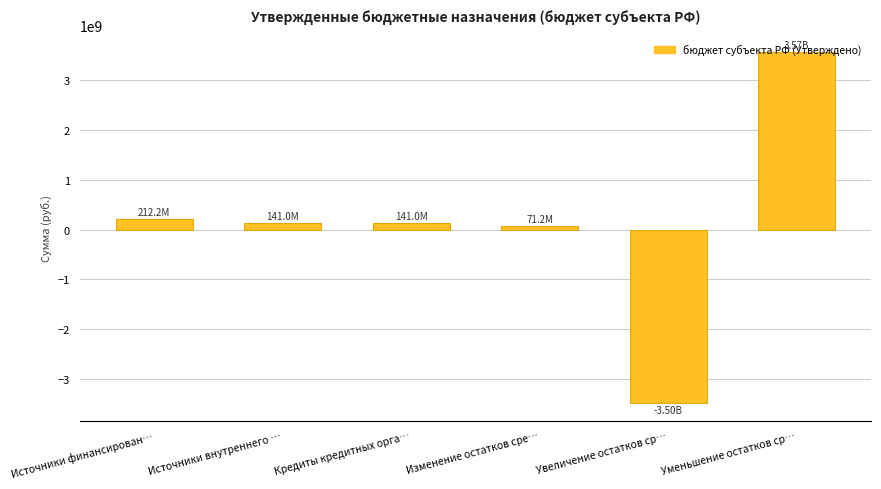

Reading right to left, extract all data points from this chart.

3567718000.0	-3496542182.0	71175818.0	141000000.0	141000000.0	212175818.0